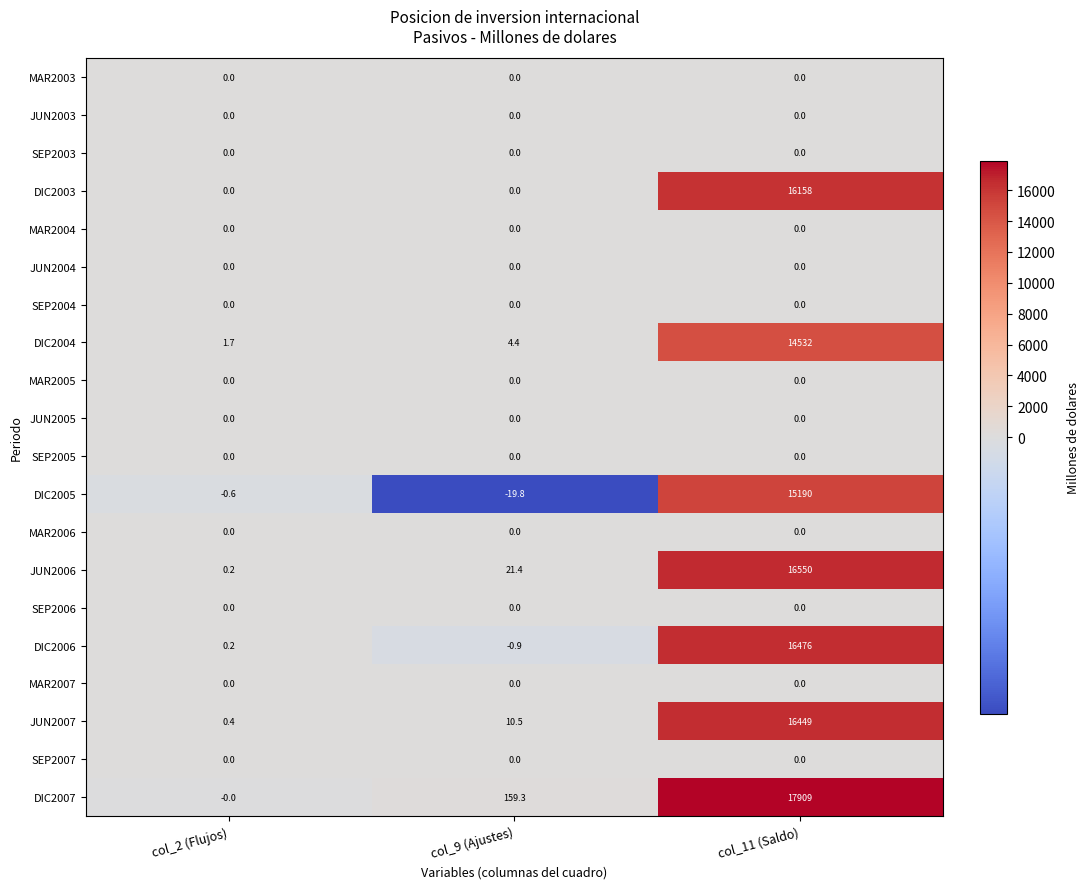

What is the difference between the highest and lowest values at col_11 (Saldo)?

17909.0